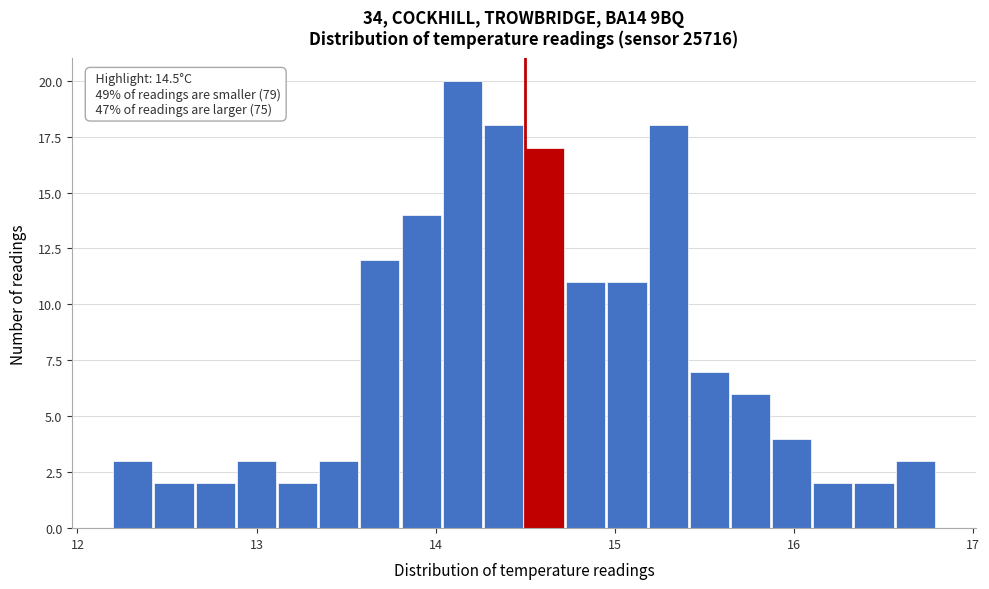

Around what value on the x-axis is the tallest bar? Give the approximate position of its centre, as read against the axis.

14.1